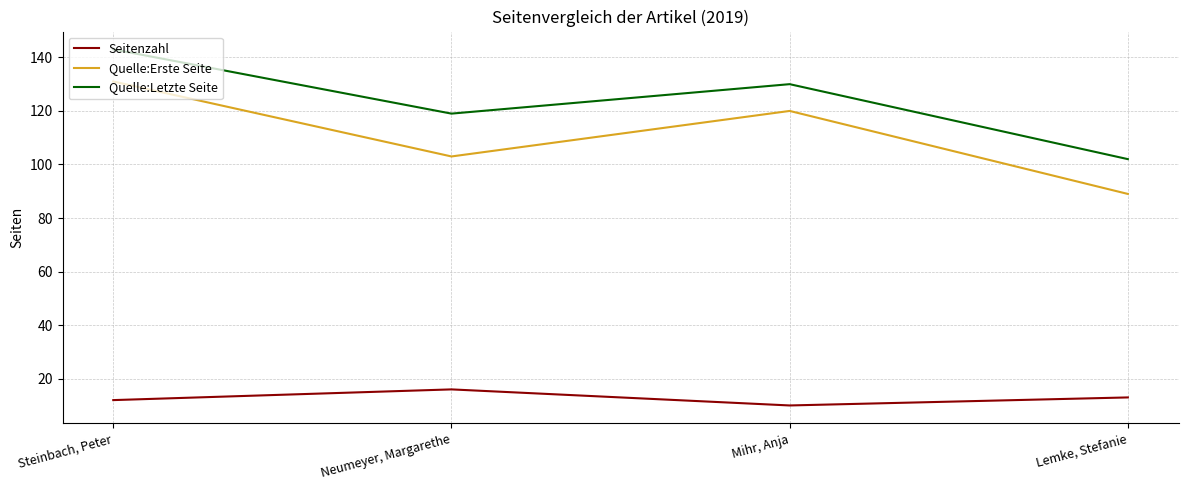

What is the spread (max minus min) of values at Lemke, Stefanie?

89